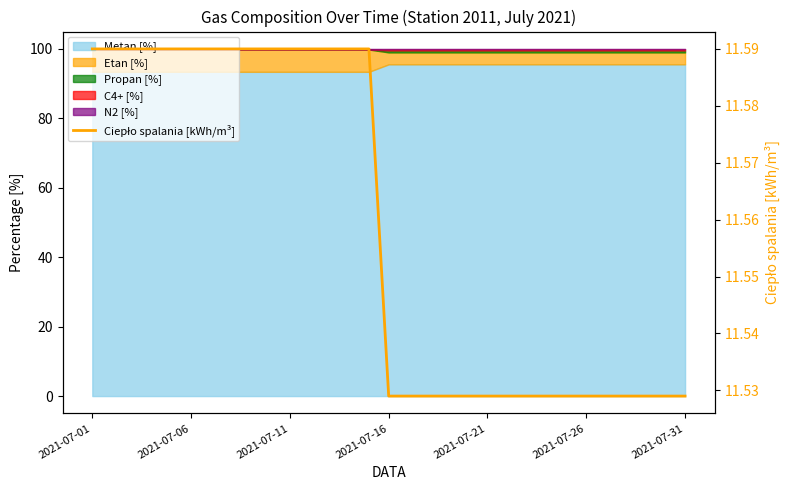

Reading left to right, extract all data points from this chart.

11.6	11.6	11.6	11.6	11.6	11.6	11.6	11.6	11.6	11.6	11.6	11.6	11.6	11.6	11.6	11.5	11.5	11.5	11.5	11.5	11.5	11.5	11.5	11.5	11.5	11.5	11.5	11.5	11.5	11.5	11.5